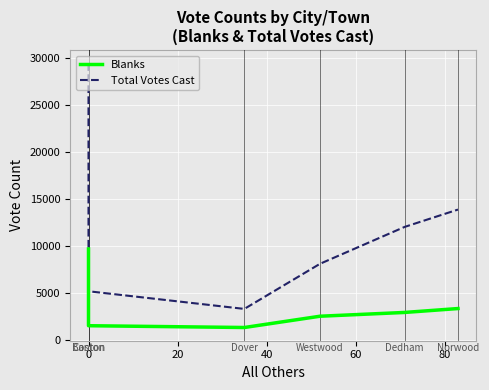

What is the difference between the Blanks values at −20 and 0?

8158